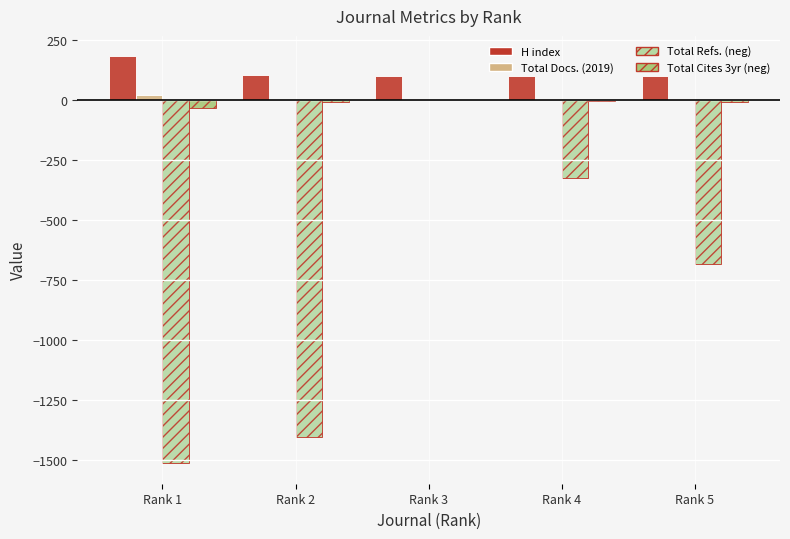

What is the maximum value shown in the chart?

183